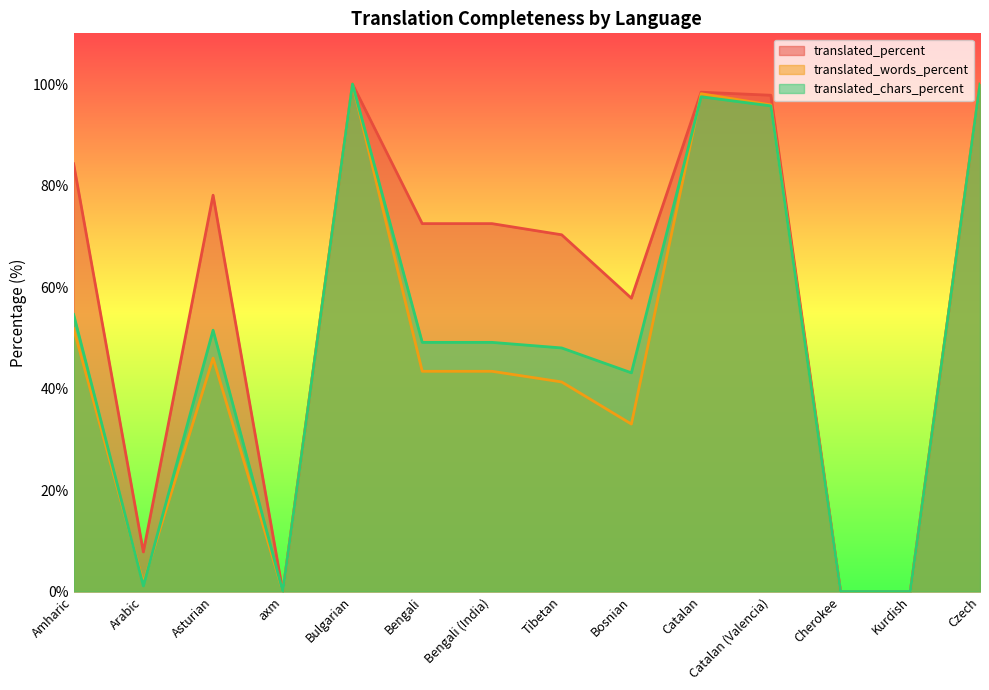

Which series has the largest range (max minus min)?

translated_percent